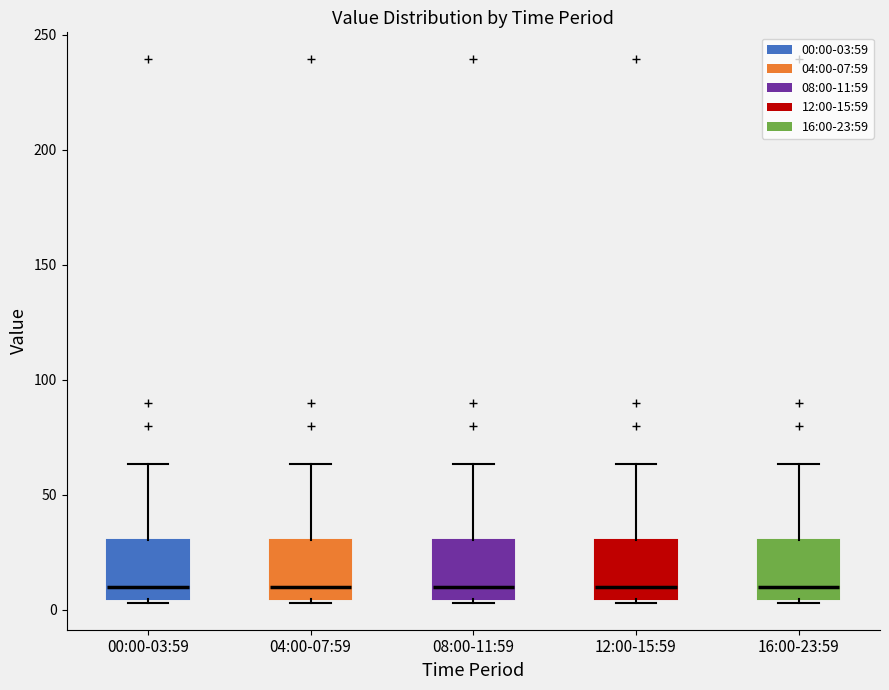

Reading left to right, transcribe this box plot: for each box, give where its median line is, the range the box spans, and where its two whiskers end, as read against the y-axis. The values are not printed on the chart, so give them approximately, as read against the axis.

00:00-03:59: median 10, box 5 to 30, whiskers 5 (just below the box's lower edge) to 65
04:00-07:59: median 10, box 5 to 30, whiskers 5 (just below the box's lower edge) to 65
08:00-11:59: median 10, box 5 to 30, whiskers 5 (just below the box's lower edge) to 65
12:00-15:59: median 10, box 5 to 30, whiskers 5 (just below the box's lower edge) to 65
16:00-23:59: median 10, box 5 to 30, whiskers 5 (just below the box's lower edge) to 65